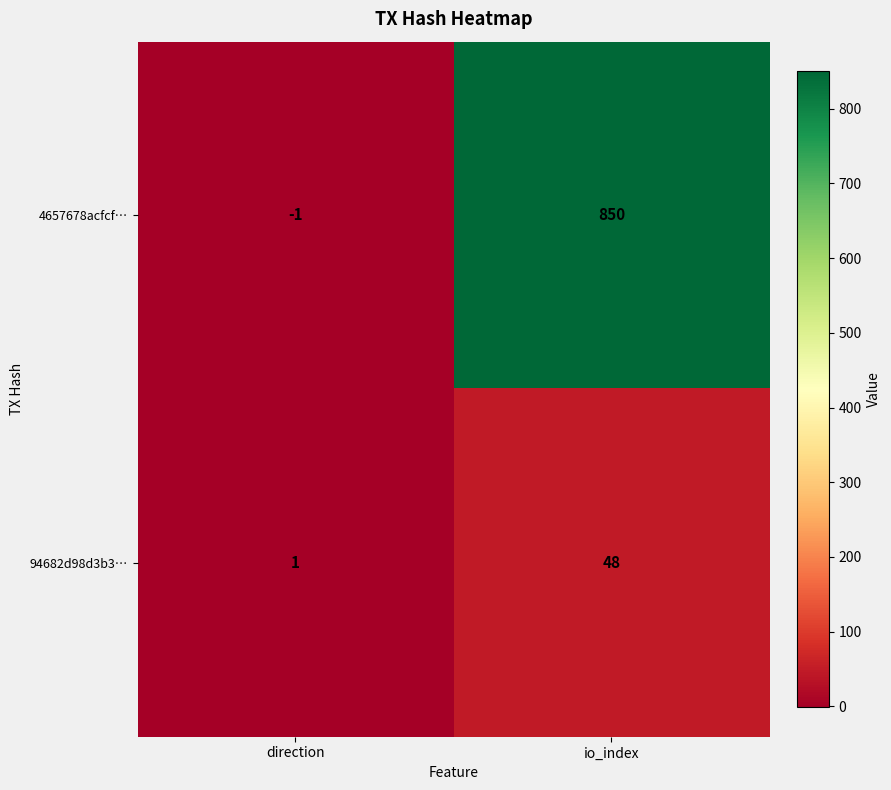

Between direction and io_index, which series saw the biggest shift?

4657678acfcf…